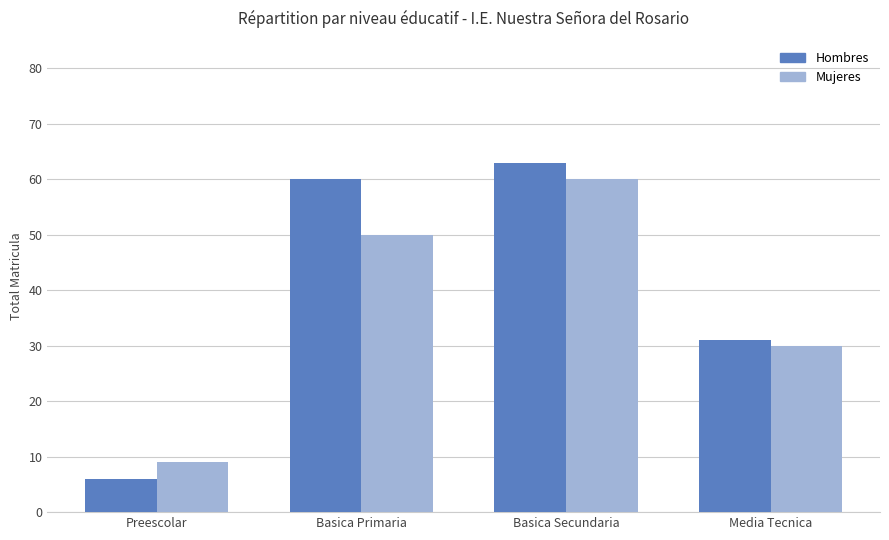

Reading left to right, extract all data points from this chart.

Hombres: 6	60	63	31
Mujeres: 9	50	60	30